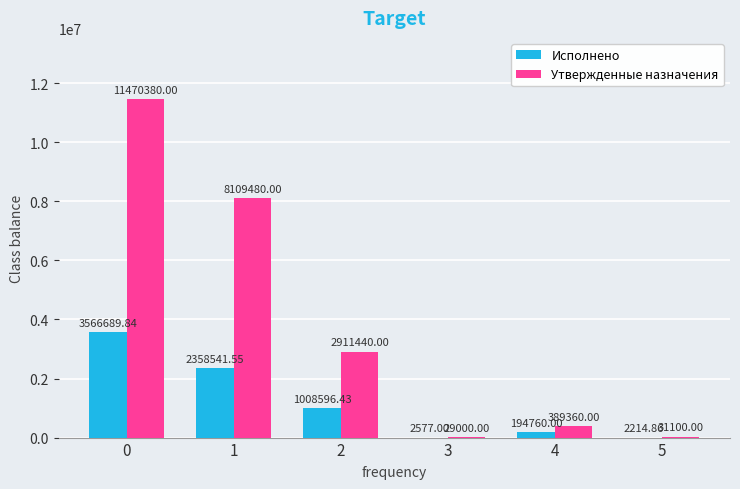

What is the highest value of the Исполнено series?

3566689.8